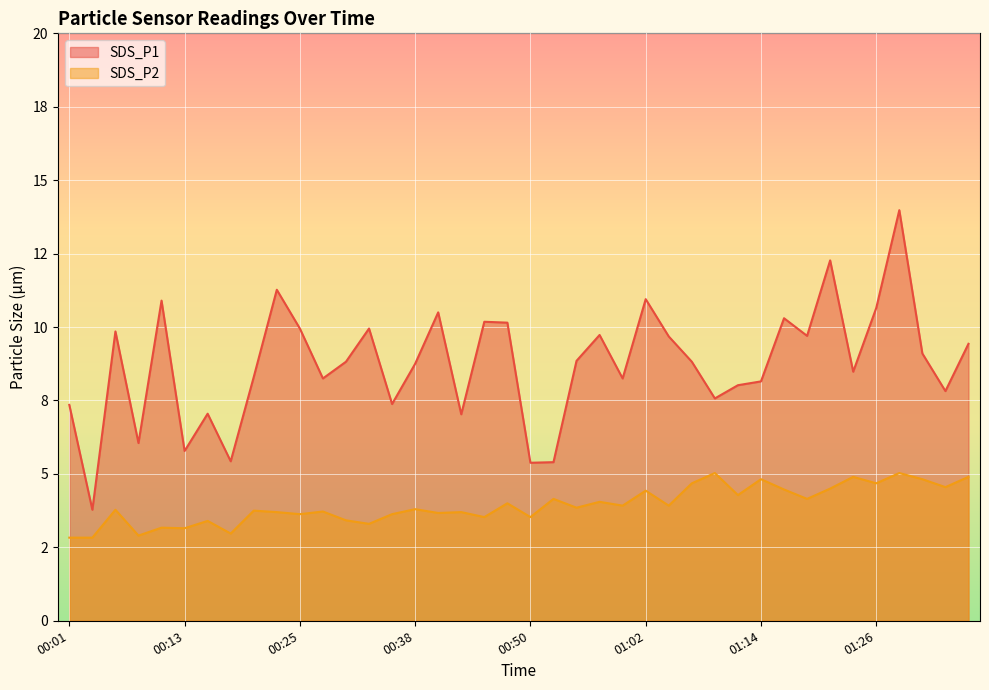

True or false: SDS_P1 and SDS_P2 cross at least once.

False